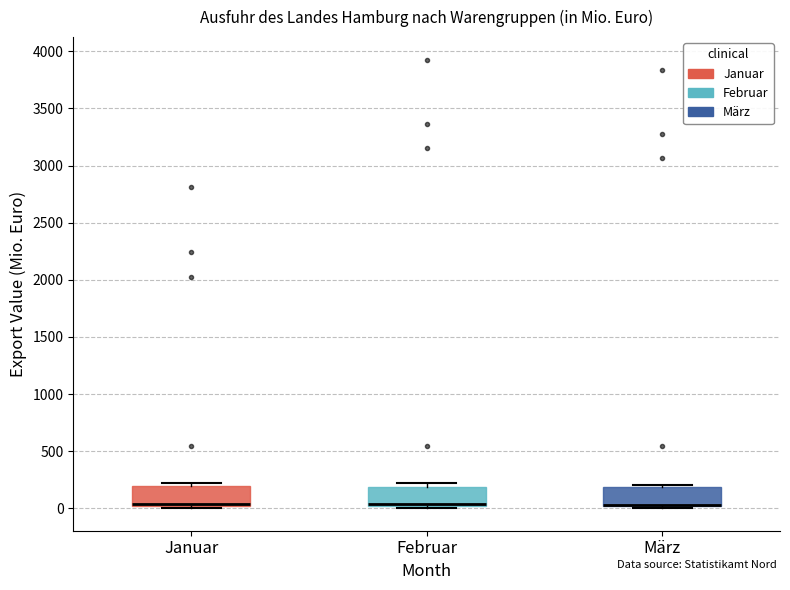

Where is the lower edge of the box for März on the y-axis? The values are not printed on the chart, so give them approximately, as read against the axis.

0